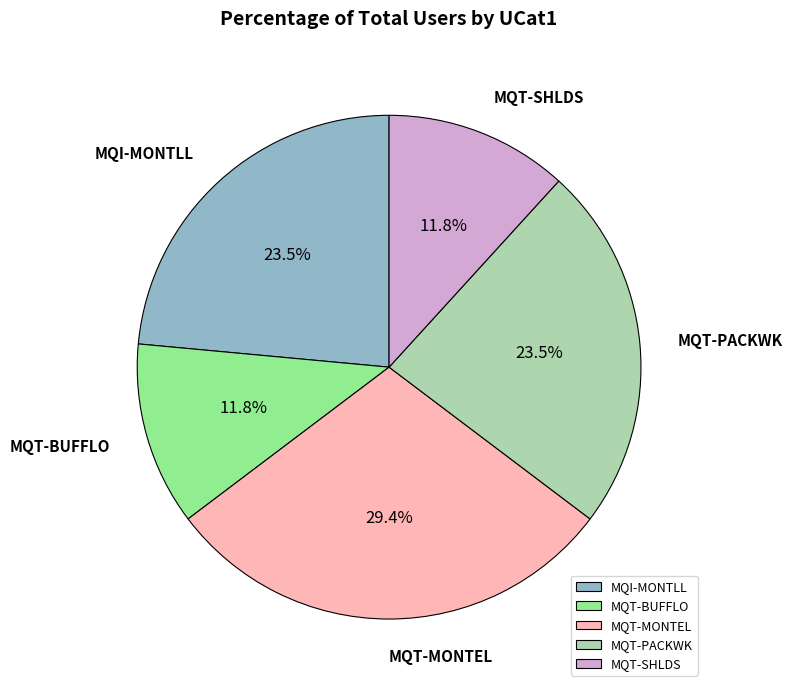

Combined, do MQI-MONTLL and MQT-BUFFLO account for over 50%?

No